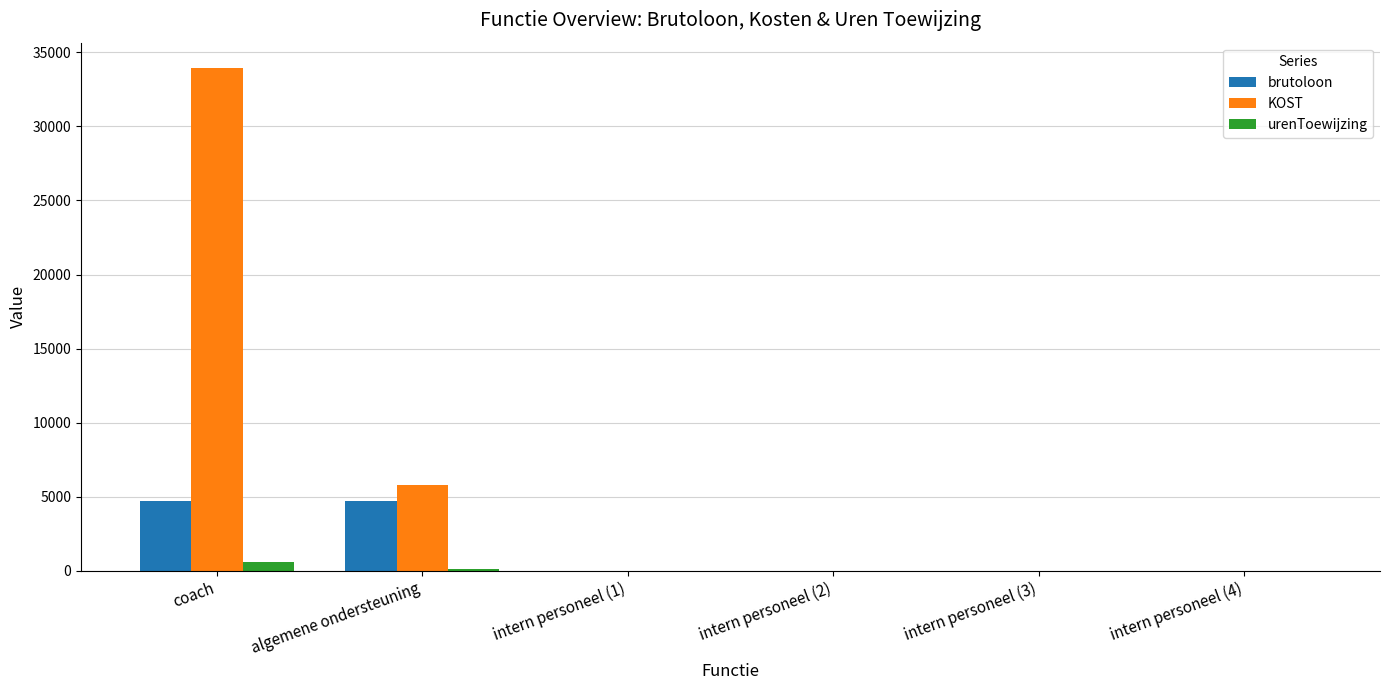

Are the bars grouped side by side (vs. stacked)?

Yes